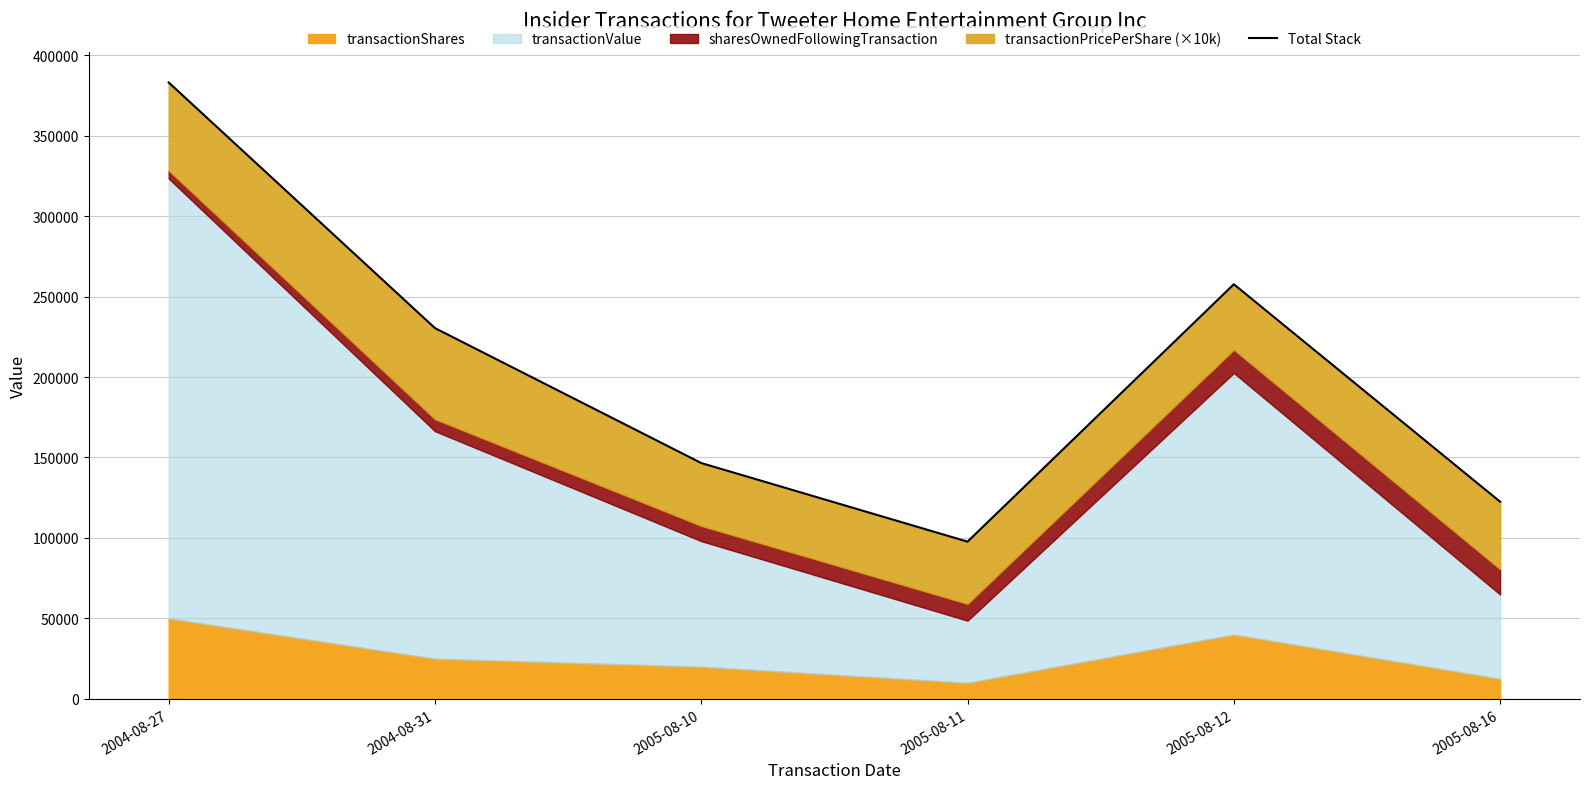

How many data points are above 230408?

2